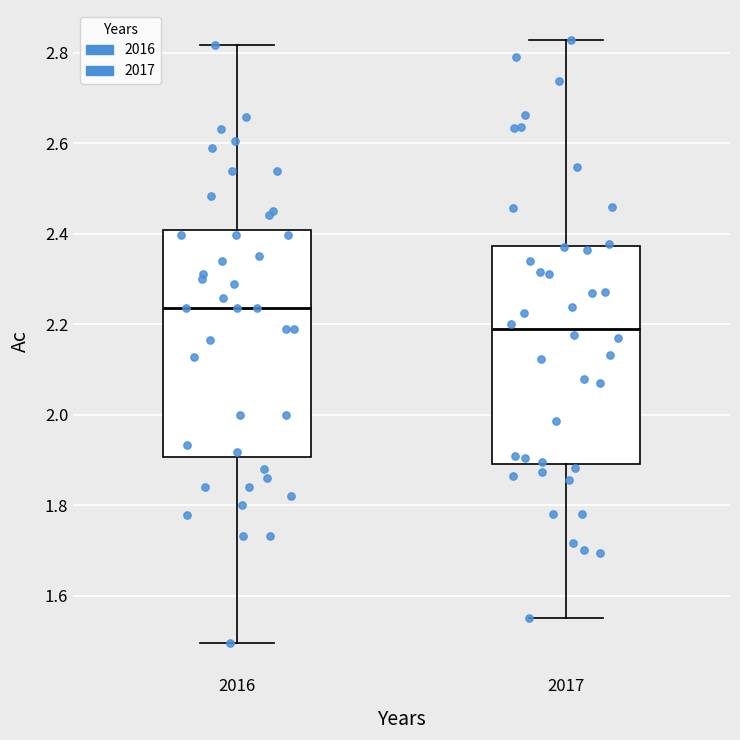

Reading left to right, transcribe this box plot: for each box, give where its median line is, the range the box spans, and where its two whiskers end, as read against the y-axis. The values are not printed on the chart, so give them approximately, as read against the axis.

2016: median 2.24, box 1.90 to 2.40, whiskers 1.50 to 2.82
2017: median 2.18, box 1.90 to 2.38, whiskers 1.56 to 2.82